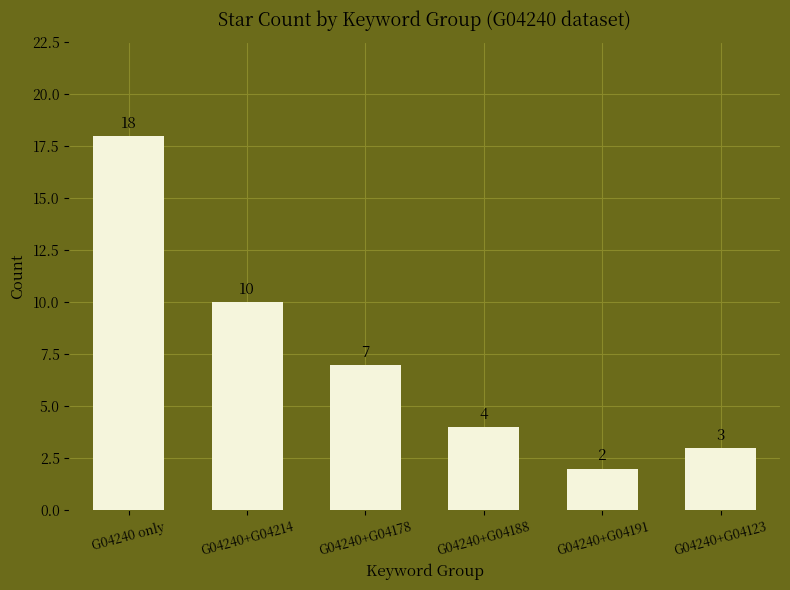

What is the ratio of the value at G04240+G04123 to the value at G04240+G04214?

0.3